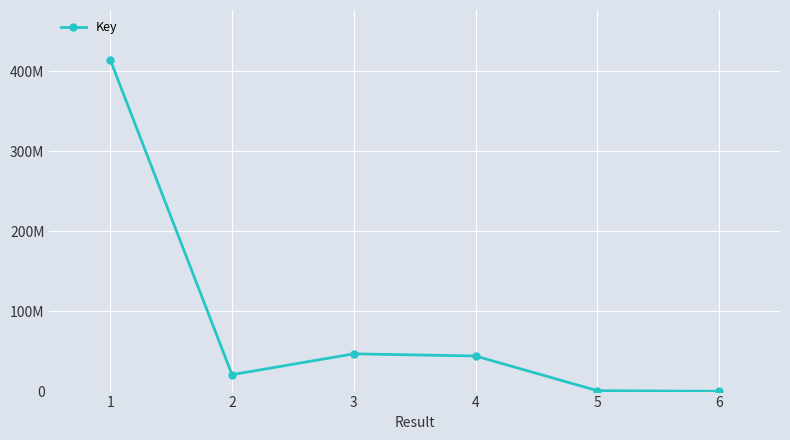

What is the smallest value displayed?

336378